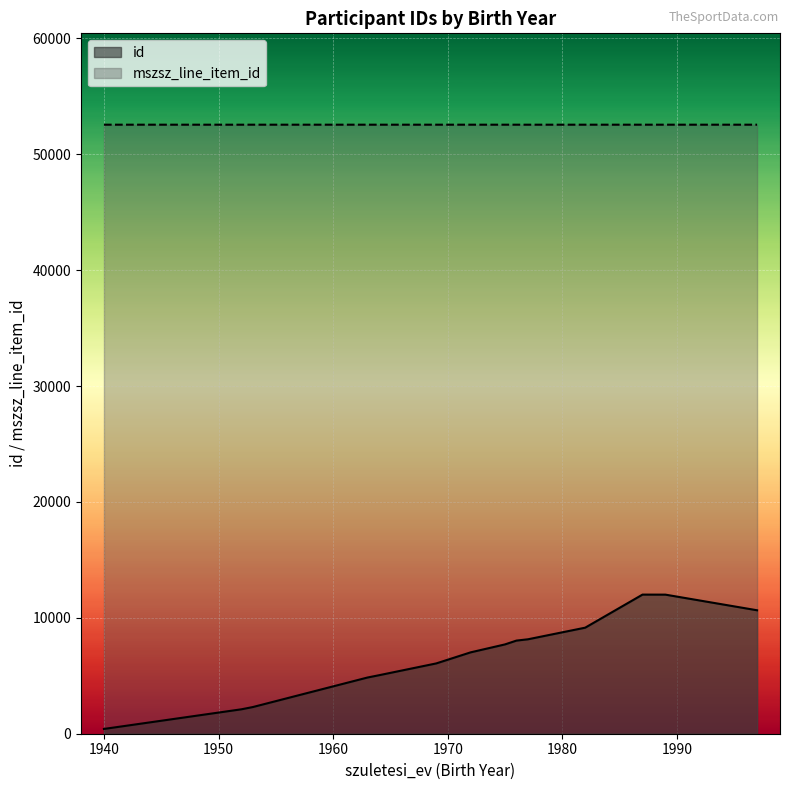

What is the difference between the maximum and minimum values in the mszsz_line_item_id series?

1.0